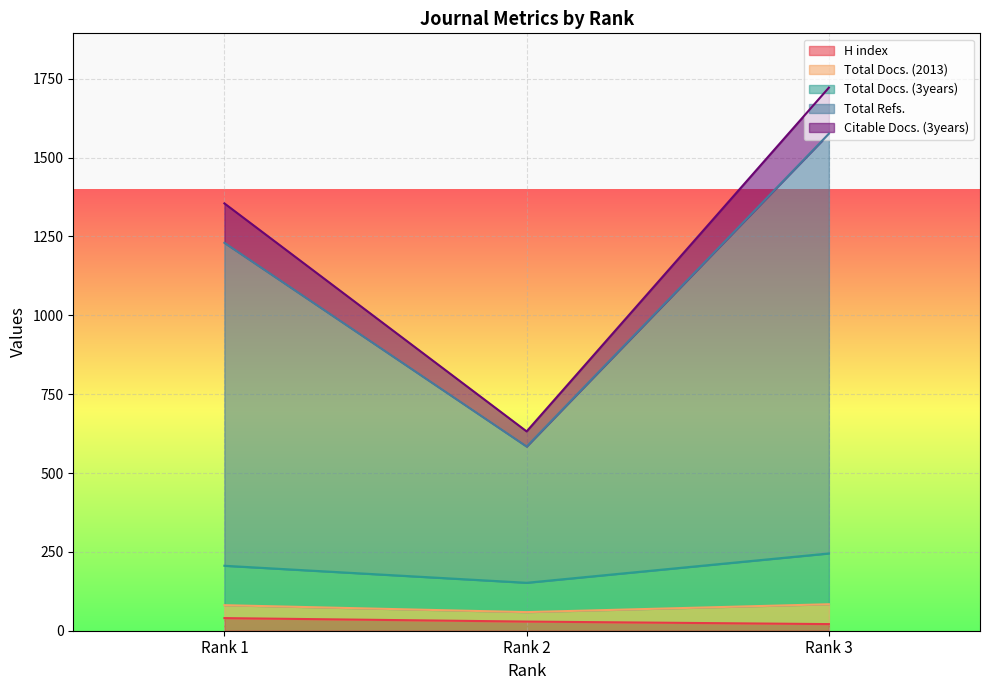

How many lines are shown in the chart?

5